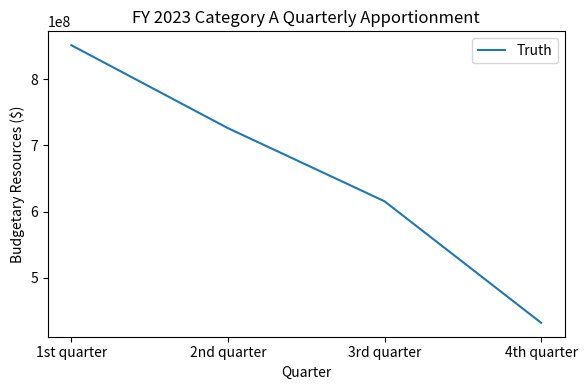

Rank the categories by value from lowest to highest.

4th quarter, 3rd quarter, 2nd quarter, 1st quarter